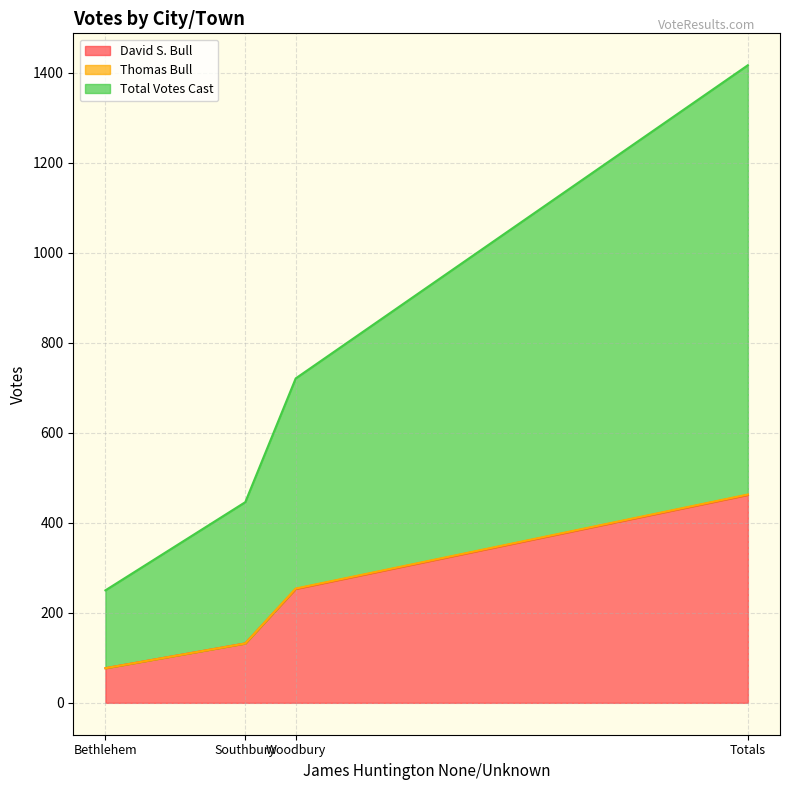

Does the chart display data point markers on the line(s)?

No